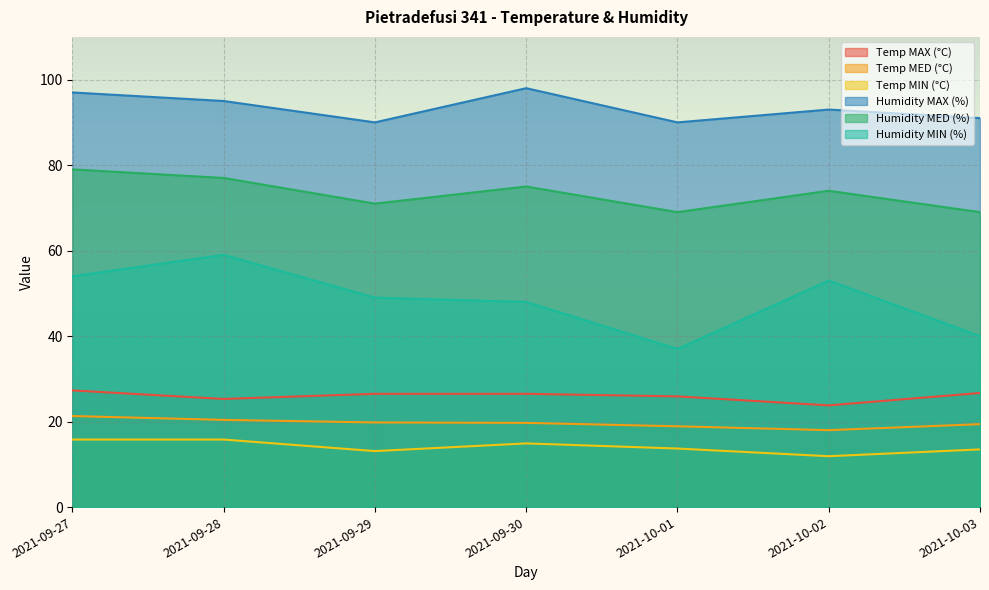

Does the chart display data point markers on the line(s)?

No